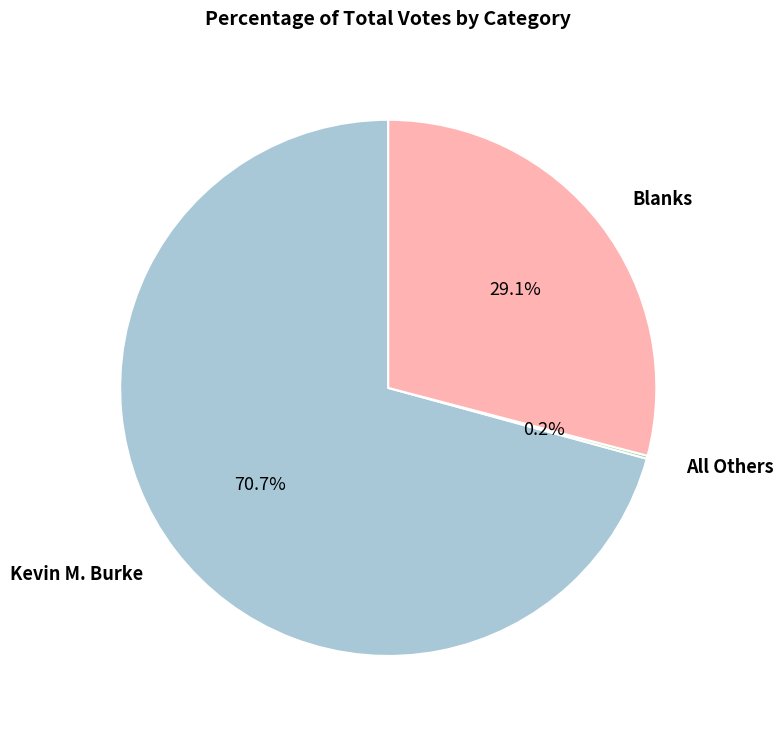

Does any single category account for the majority?

Yes